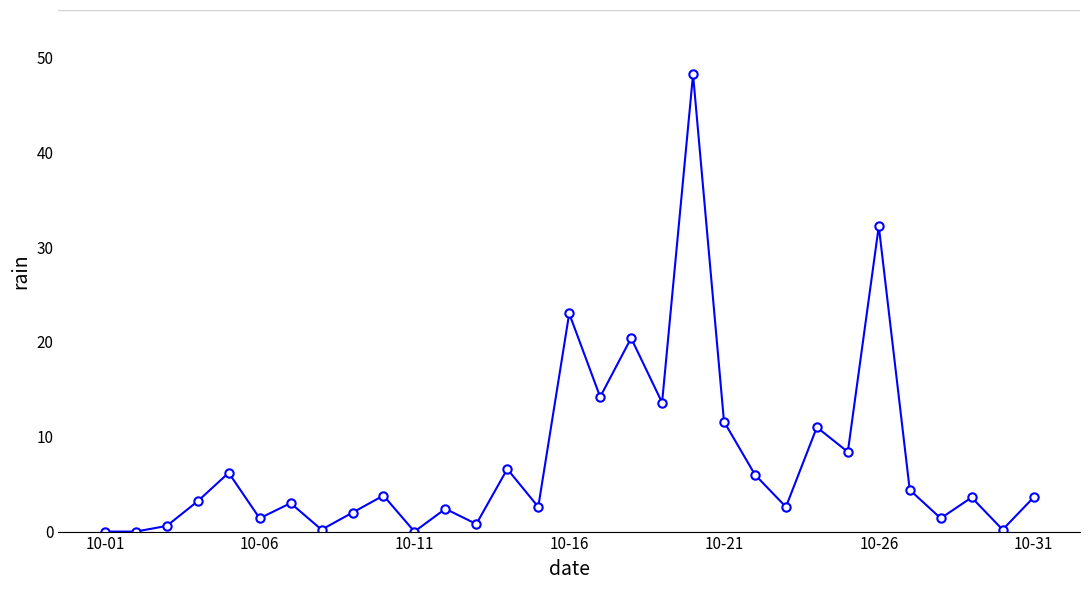

What is the sum of all values?

237.2